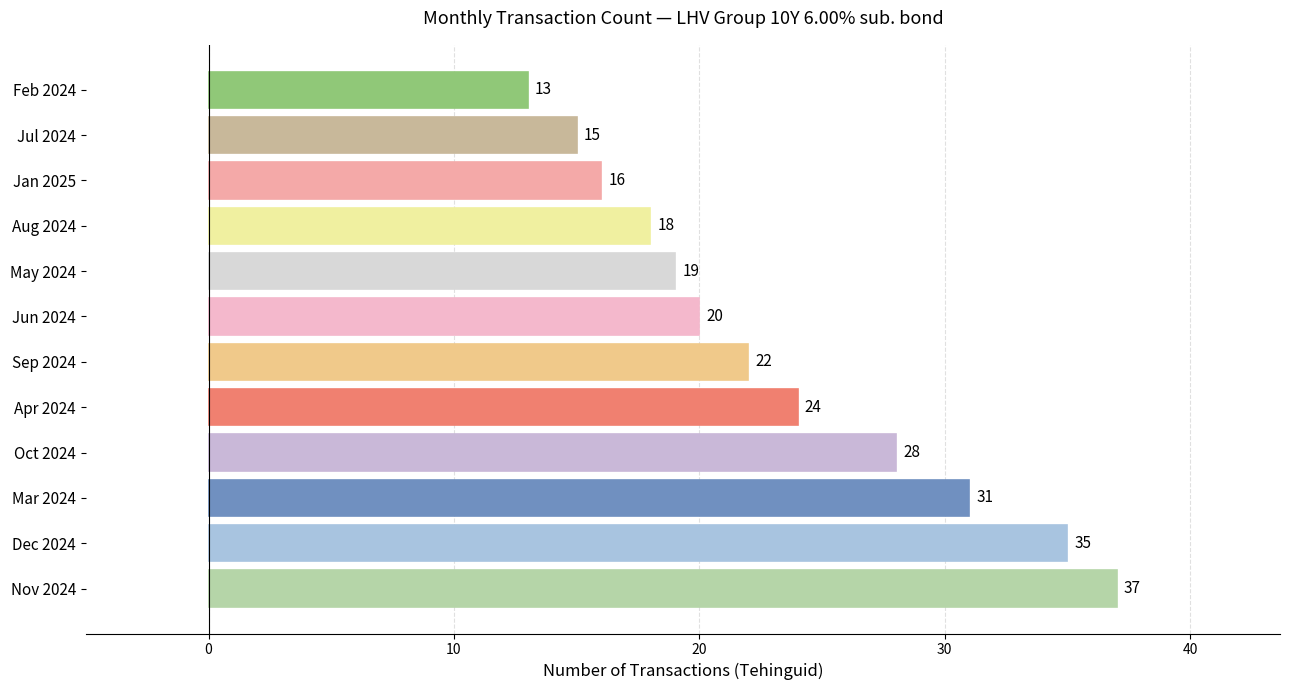

Which has a higher value, Nov 2024 or Jul 2024?

Nov 2024